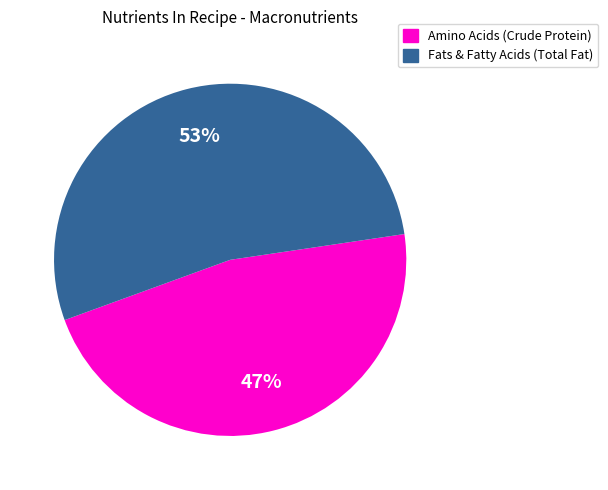

Is it true that Amino Acids (Crude Protein) is 32% of the pie?

False